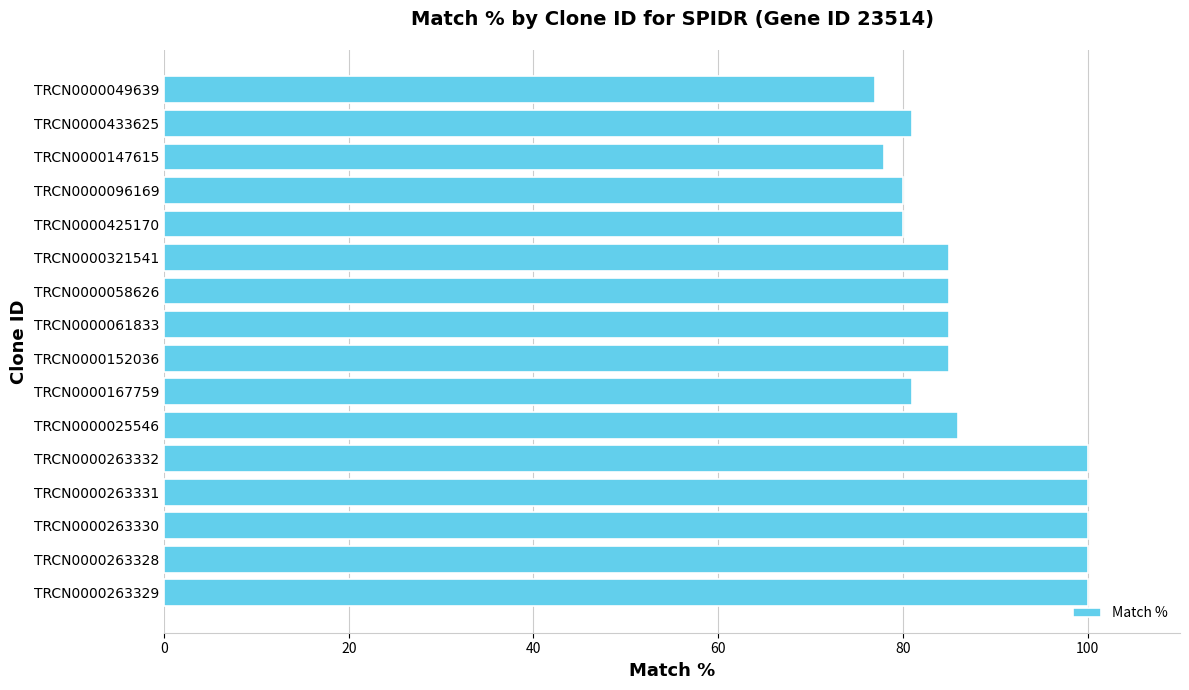

Approximately how many times larger is the value at TRCN0000433625 compared to TRCN0000263330?

0.8